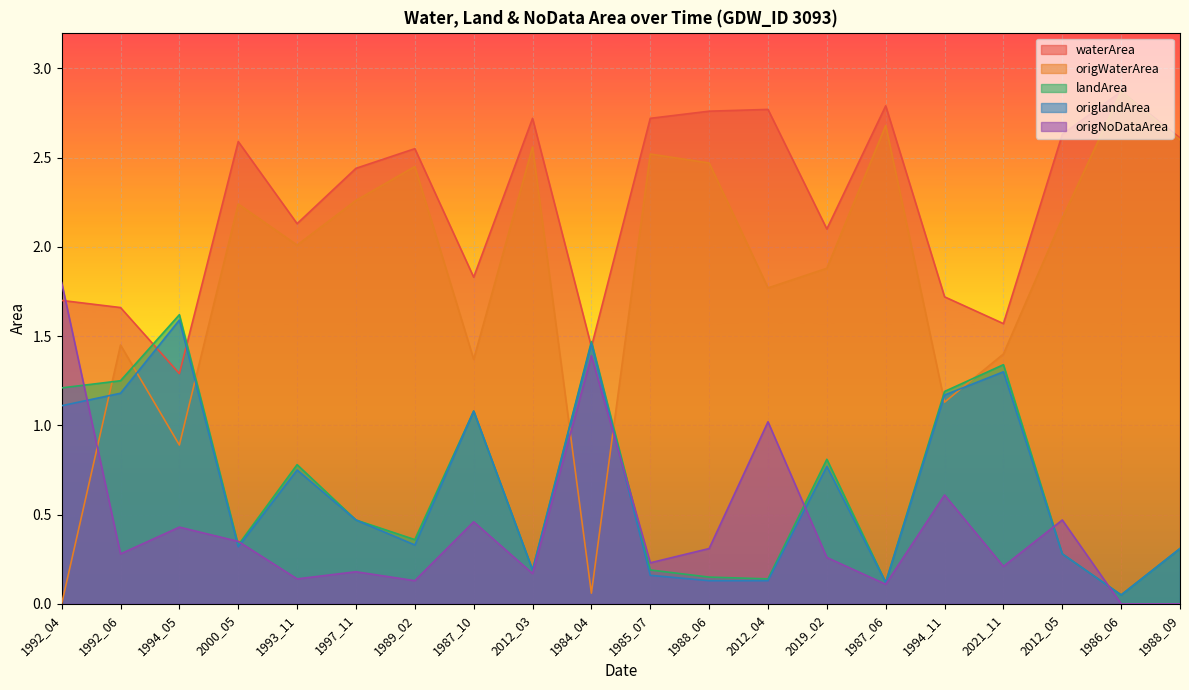

How many values in the waterArea series exceed 2?

13